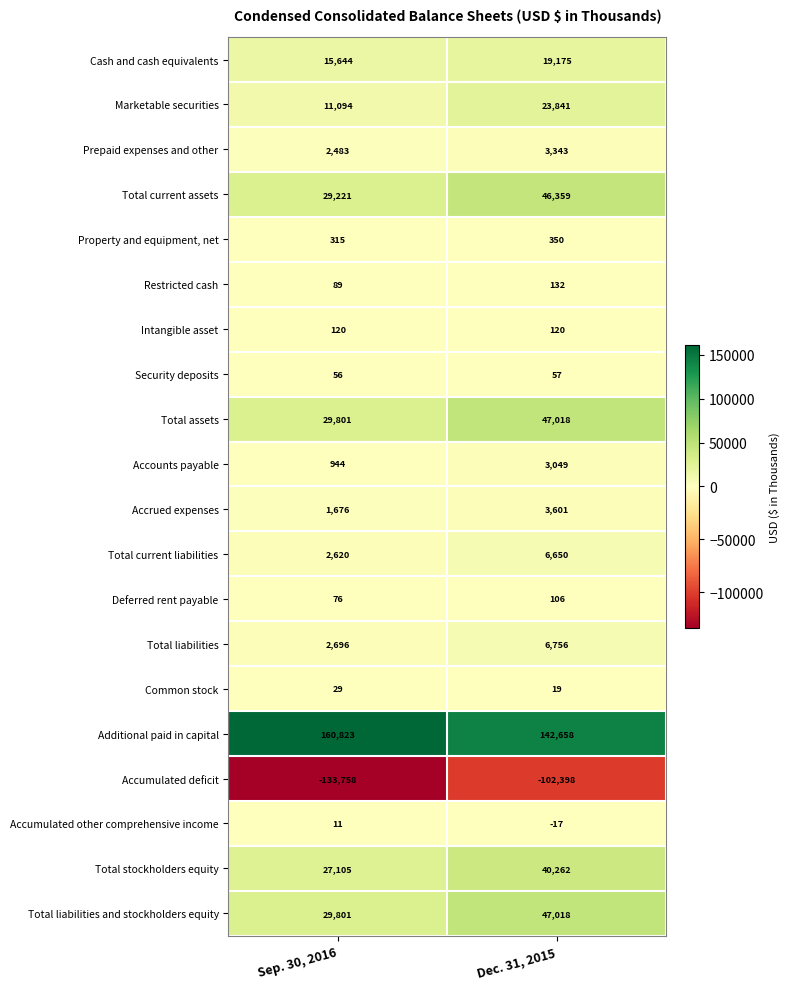

What is the lowest value of the Total current liabilities series?

2620